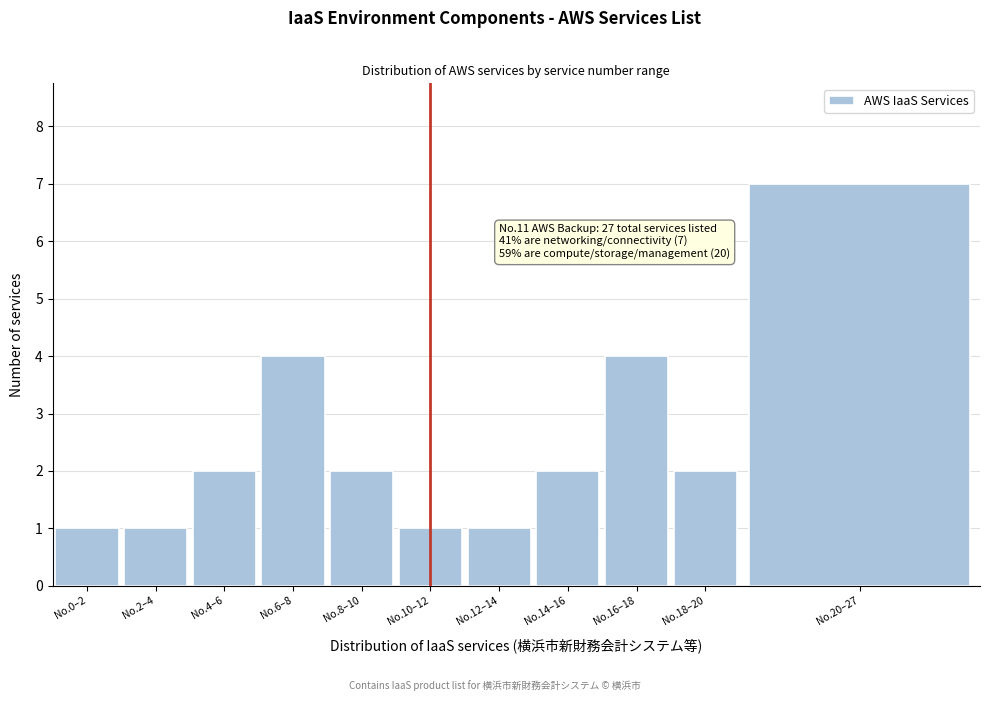

Reading right to left, transcribe all the data shown in this chart.

7	2	4	2	1	1	2	4	2	1	1